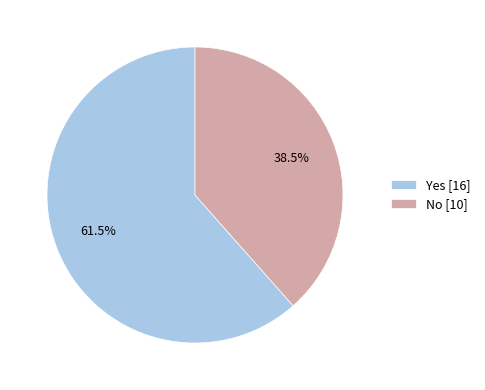

True or false: Yes accounts for 68% of the total.

False